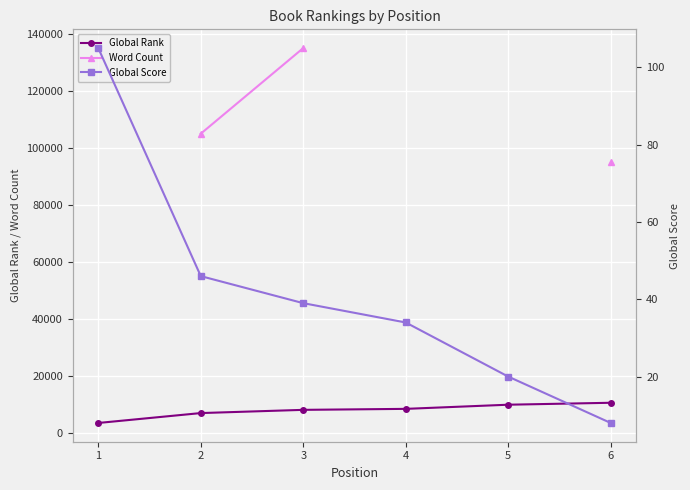

Count the number of data series in this chart.

3